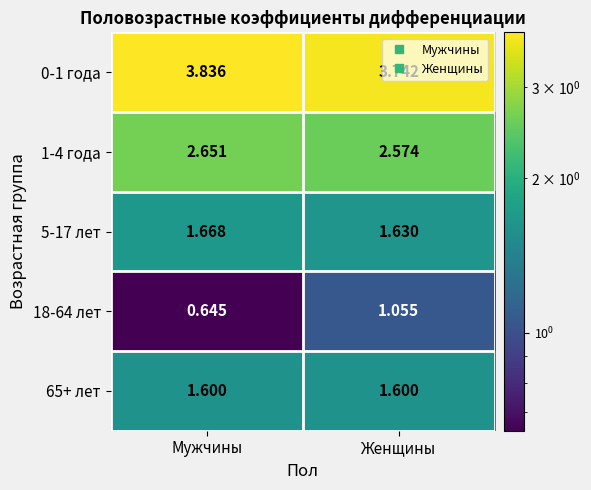

Where is 18-64 лет nearest to the value 0?

Мужчины